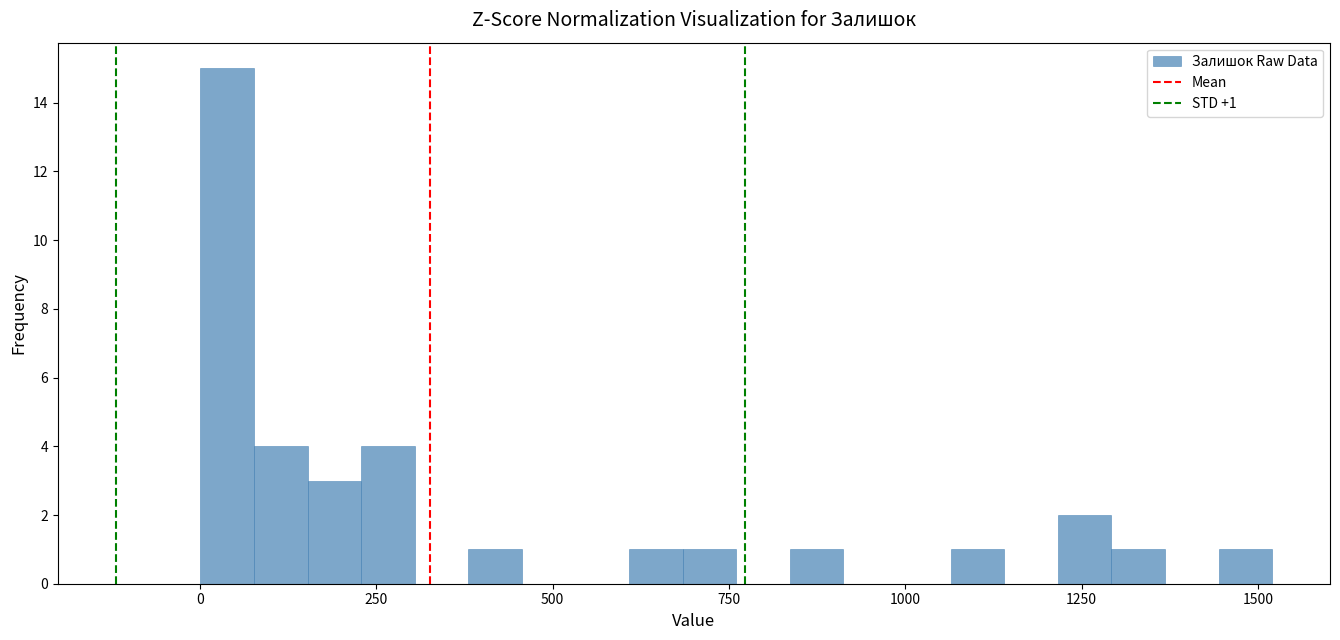

Around what value on the x-axis is the tallest bar? Give the approximate position of its centre, as read against the axis.

50